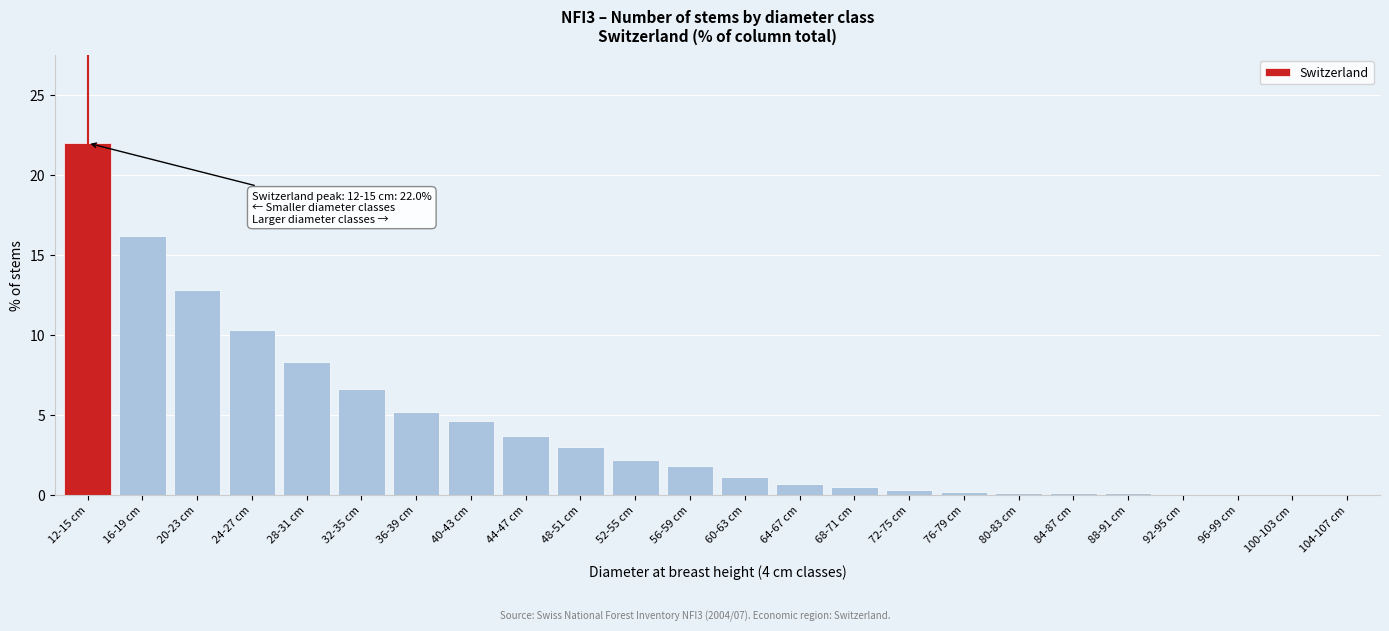

What is the change in value from 32-35 cm to 60-63 cm?

-5.5